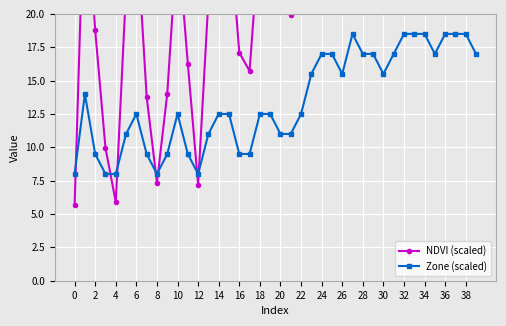

What is the minimum value for Zone (scaled)?

8.0